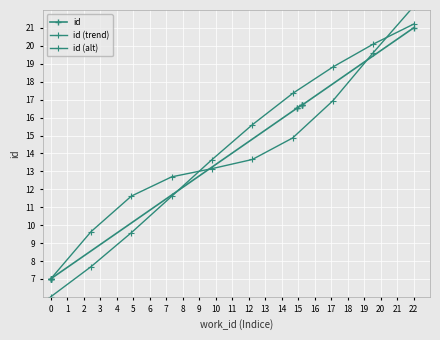

True or false: id (trend) and id cross at least once.

True